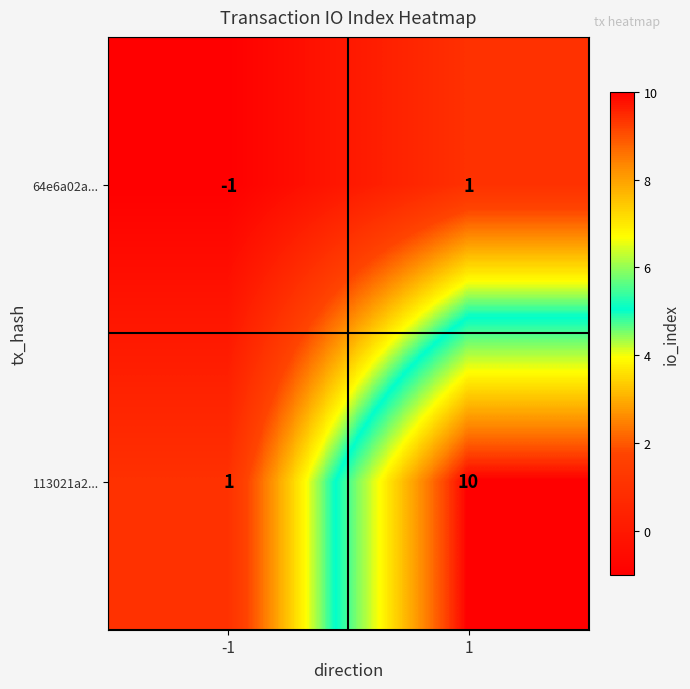

What is the highest value of the 113021a2... series?

10